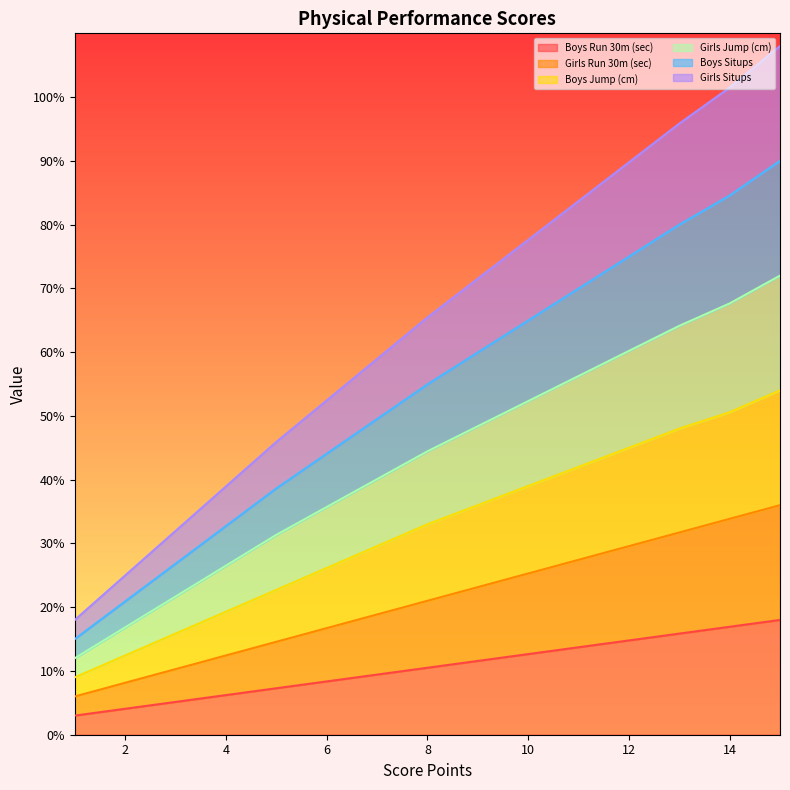

Is the value of Girls Situps at 5 greater than the value of Girls Run 30m (sec) at 3?

Yes